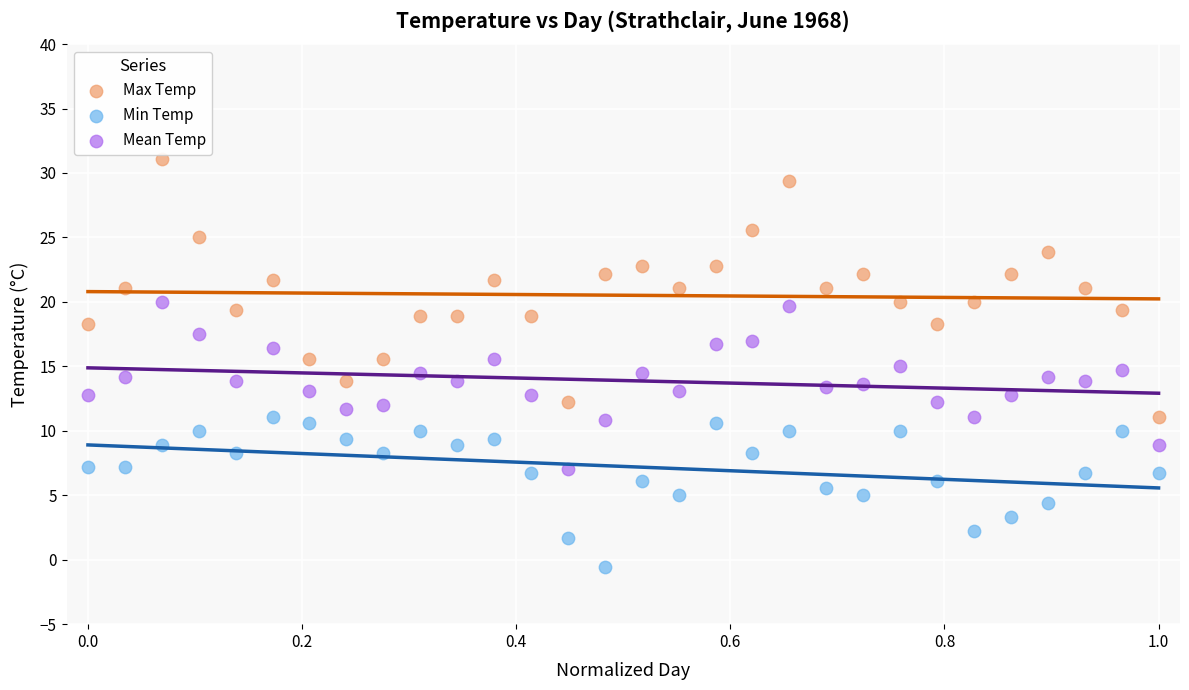

Which series has the widest spread of Y values?

Max Temp